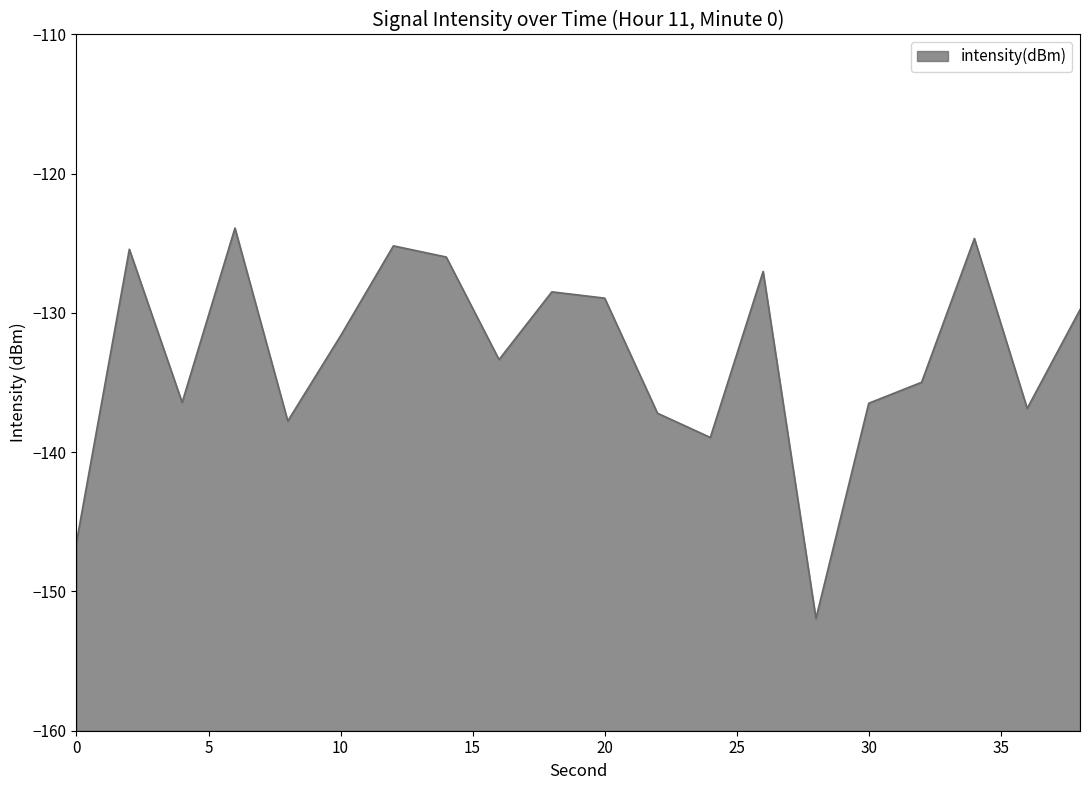

What is the smallest value displayed?

-151.9